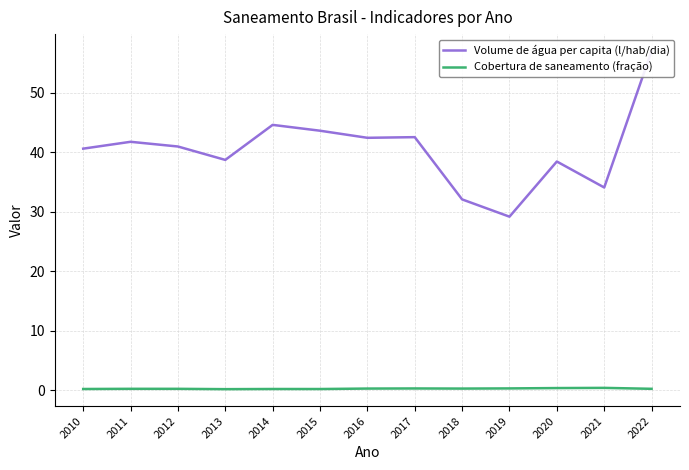

Rank the series by their maximum value, from lowest to highest.

Cobertura de saneamento (fração), Volume de água per capita (l/hab/dia)